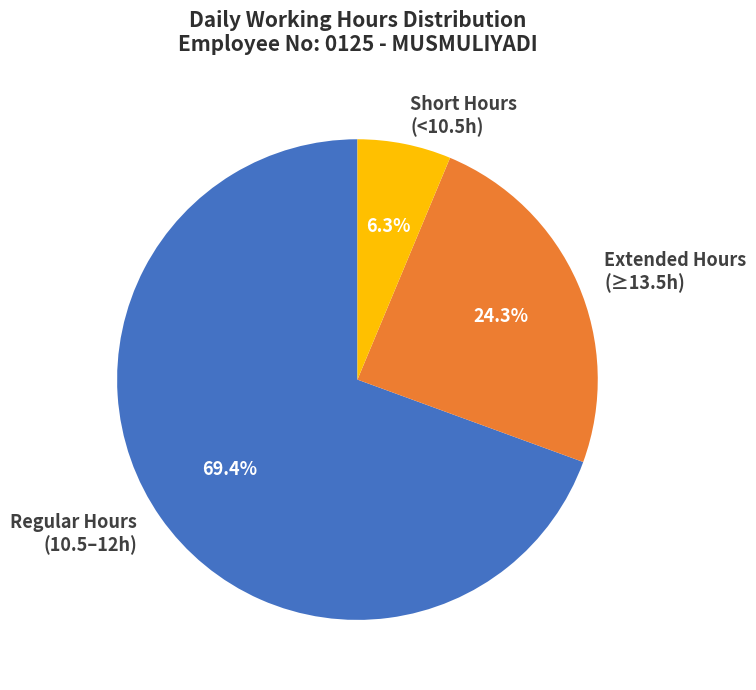

Rank the categories by value from lowest to highest.

Short Hours (<10.5h), Extended Hours (≥13.5h), Regular Hours (10.5–12h)